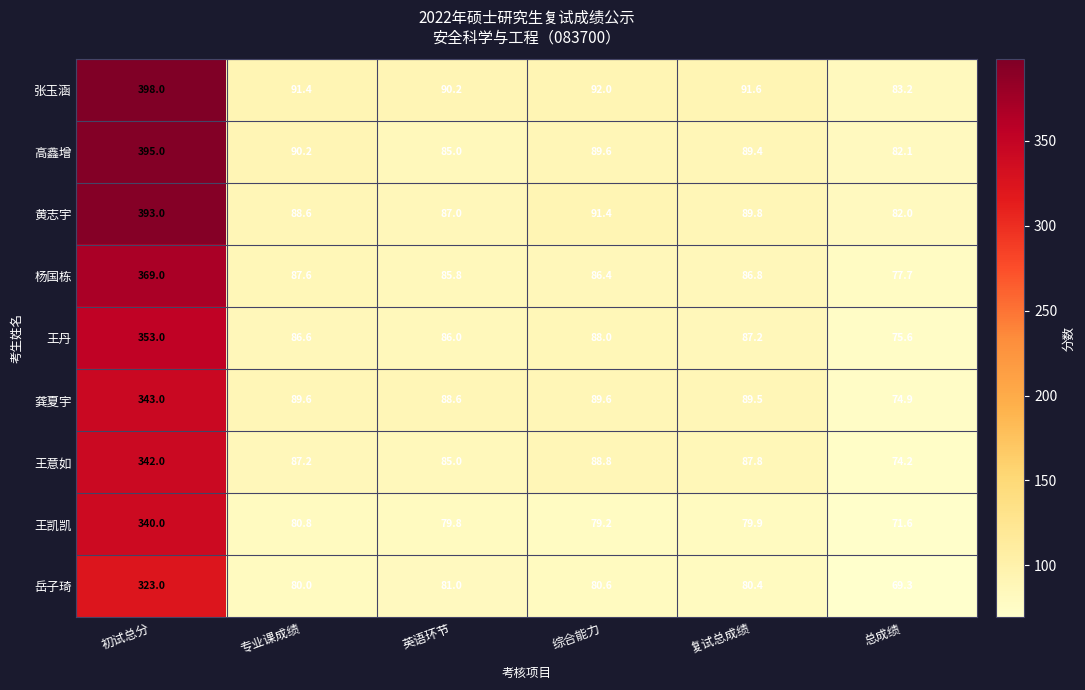

Which series has the largest range (max minus min)?

张玉涵